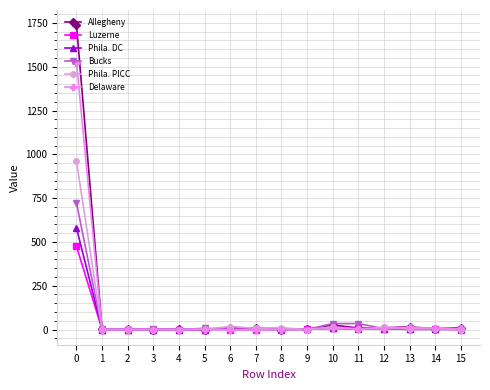

What is the sum of all Allegheny values?

1829